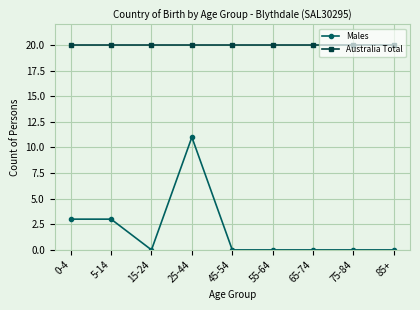

Which series changed the most between 0-4 and 65-74?

Males